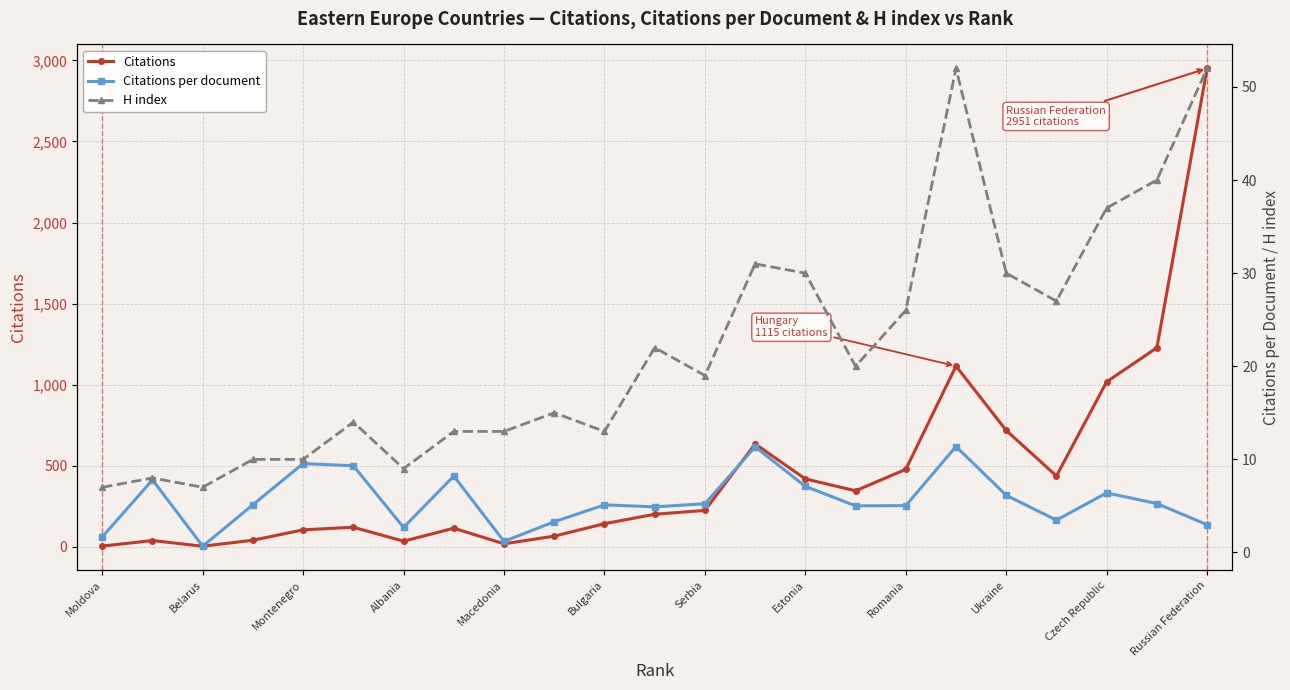

True or false: H index and Citations per document cross at least once.

False